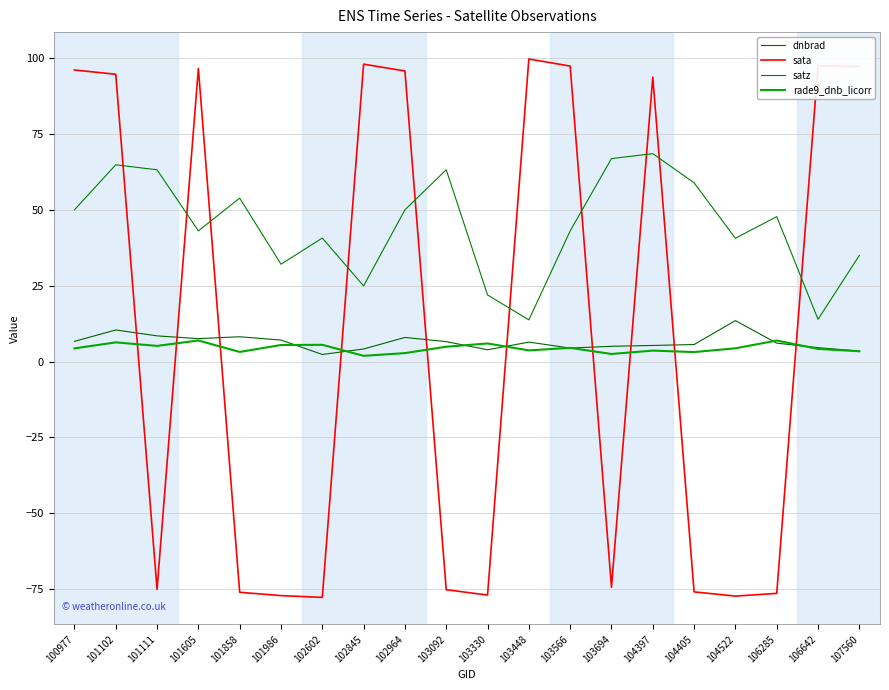

How many lines are shown in the chart?

4